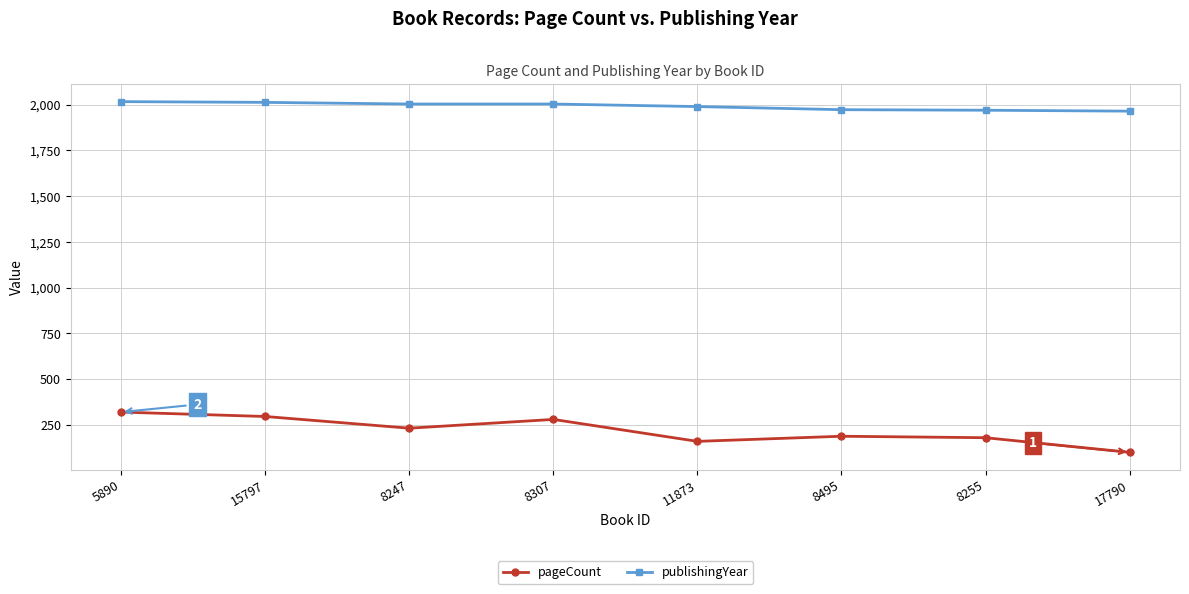

Count the number of data series in this chart.

2